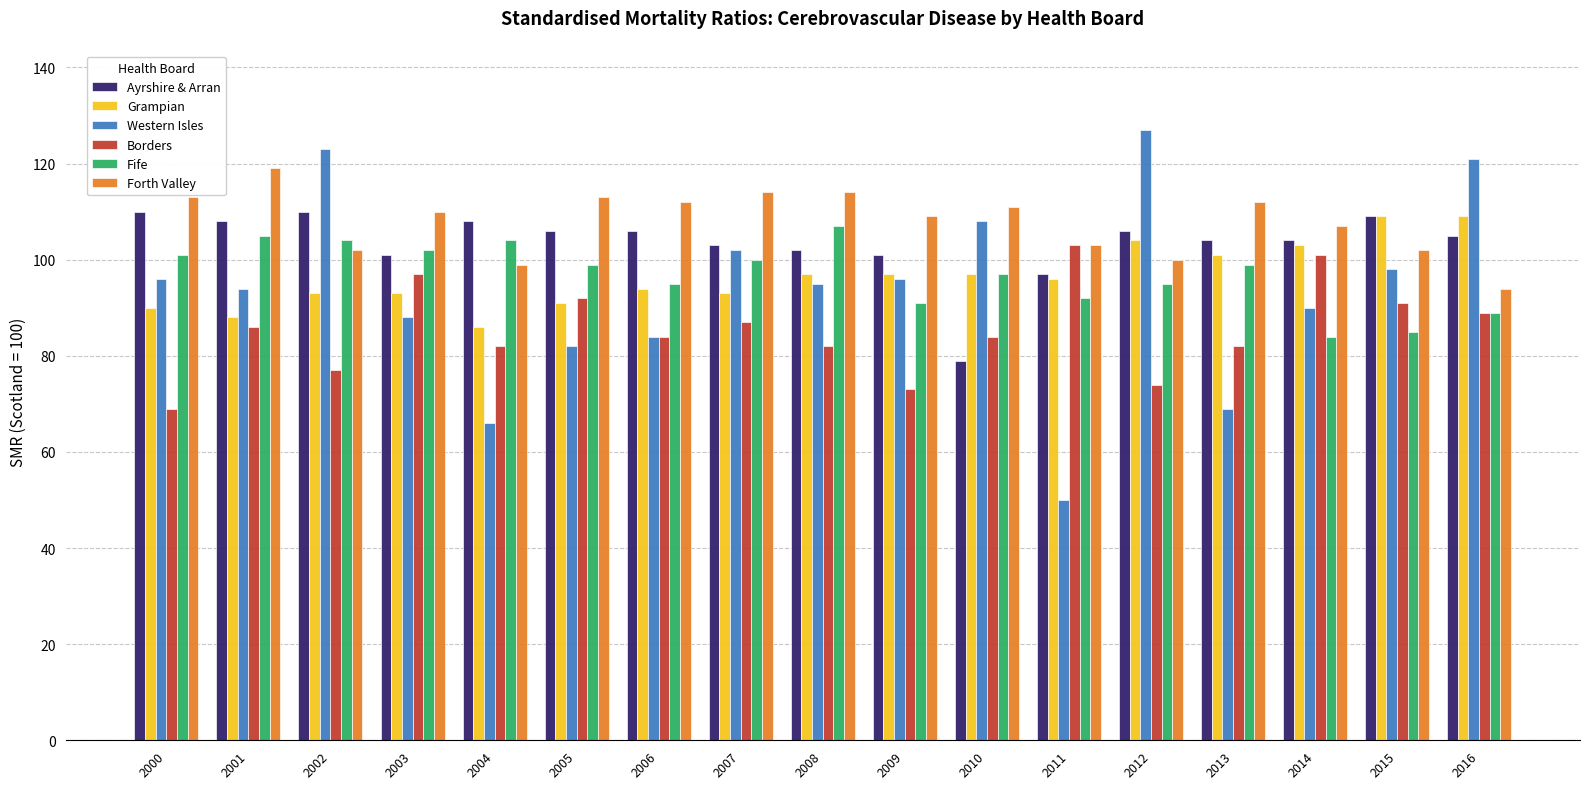

Which series has the largest range (max minus min)?

Western Isles